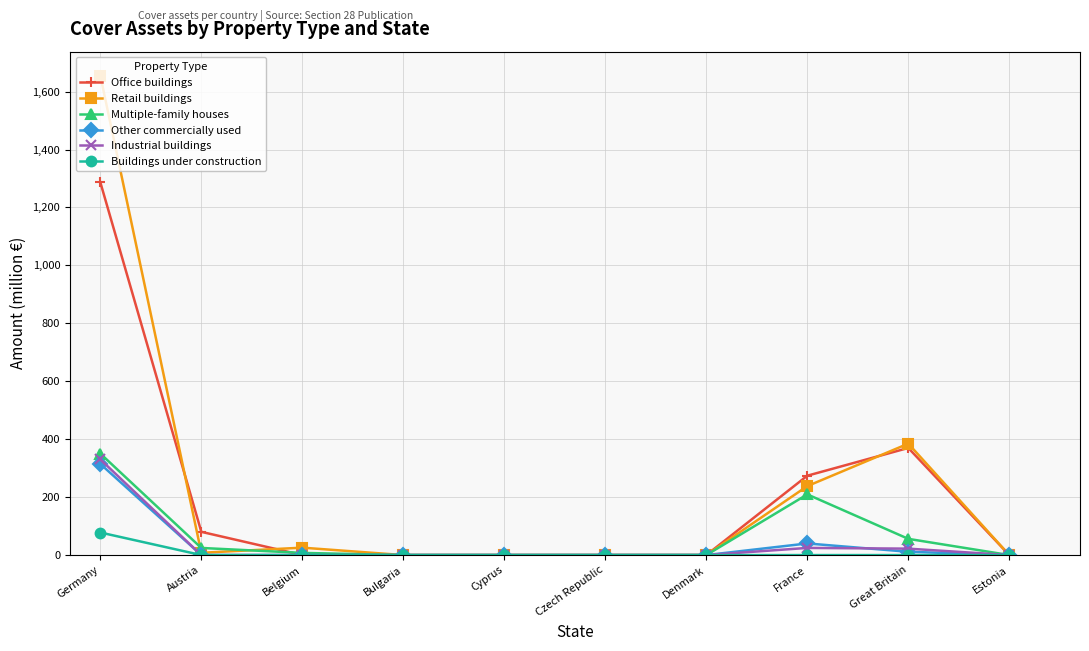

The value of Office buildings at Austria is 80.2. True or false?

True